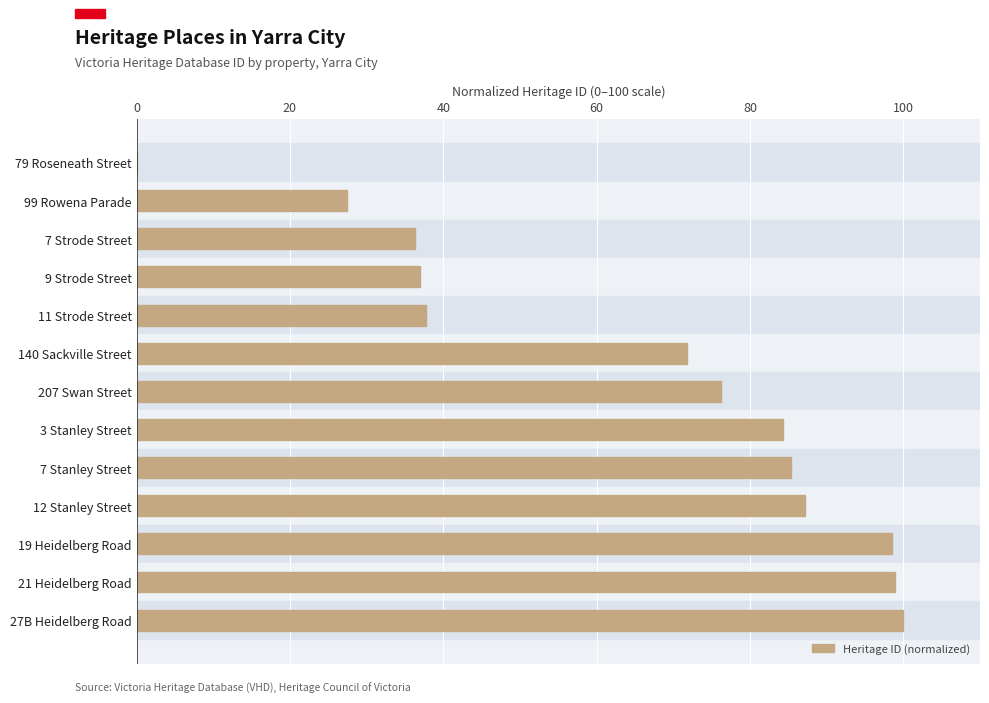

The value at 3 Stanley Street is 84.2. True or false?

True